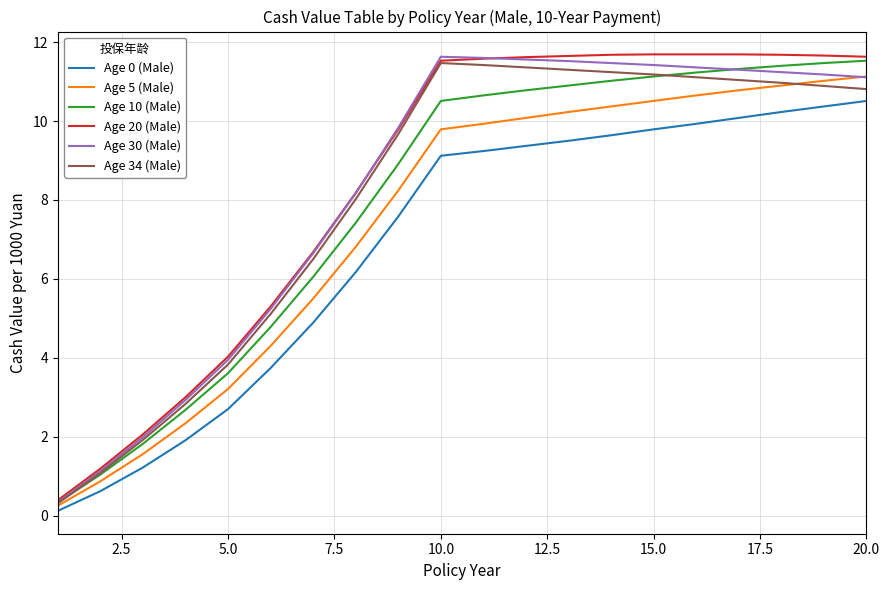

Which series has the largest range (max minus min)?

Age 20 (Male)